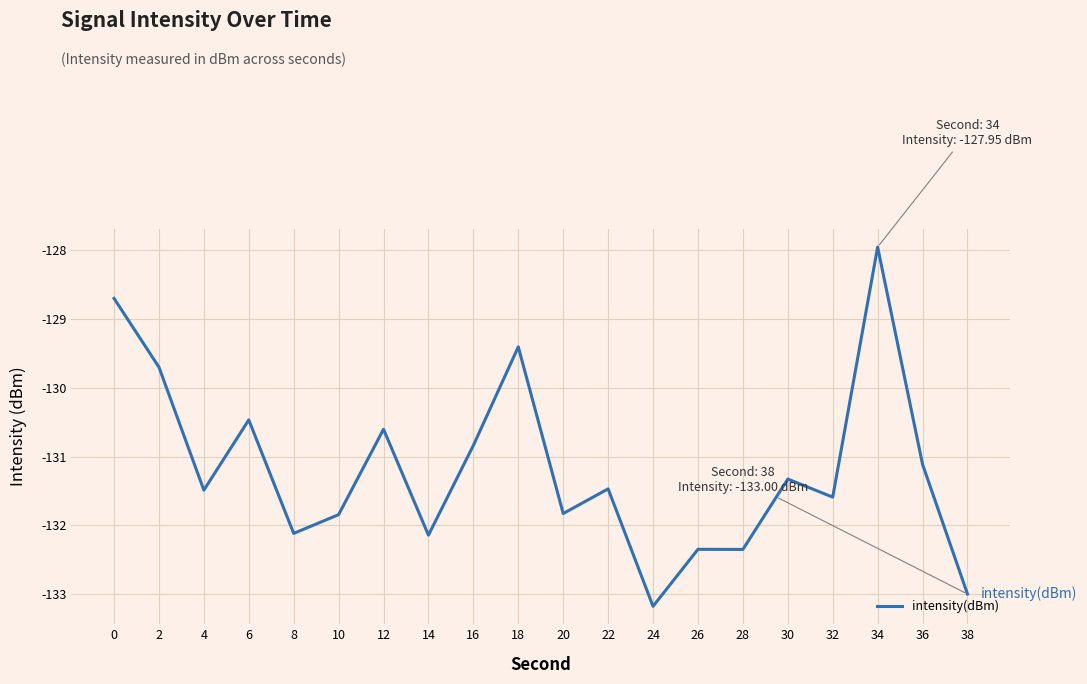

What is the change in value from 26 to 36?

+1.2